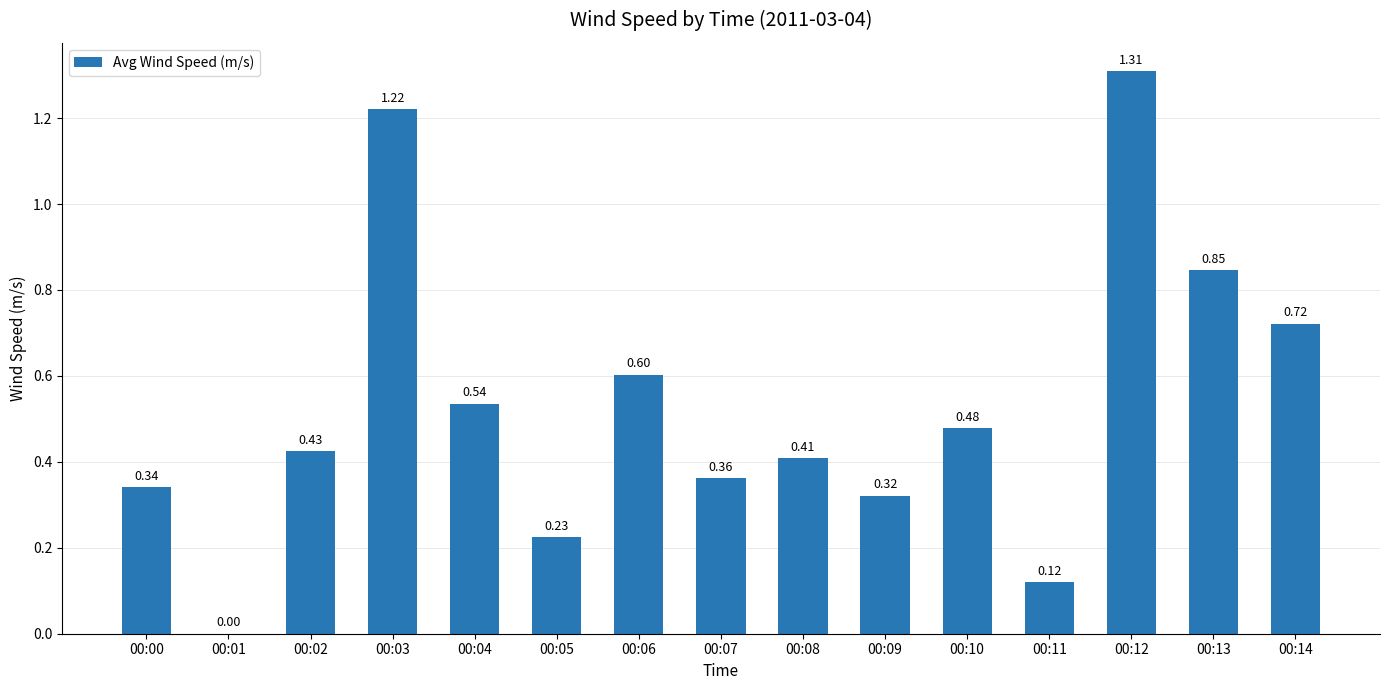

Which has a higher value, 00:00 or 00:11?

00:00